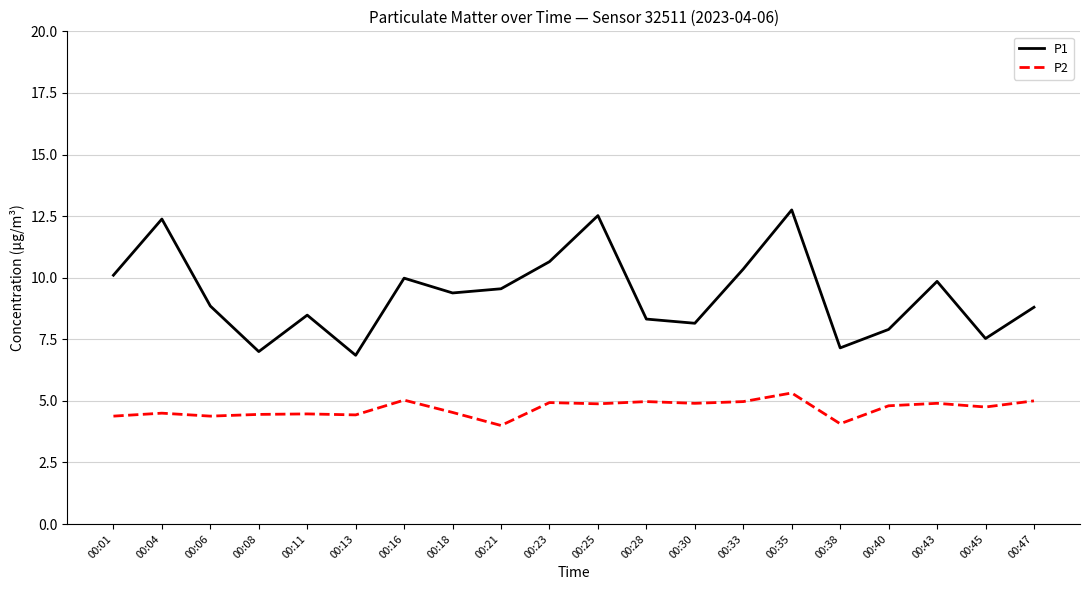

At 00:01, list the series in order from smallest to largest.

P2, P1